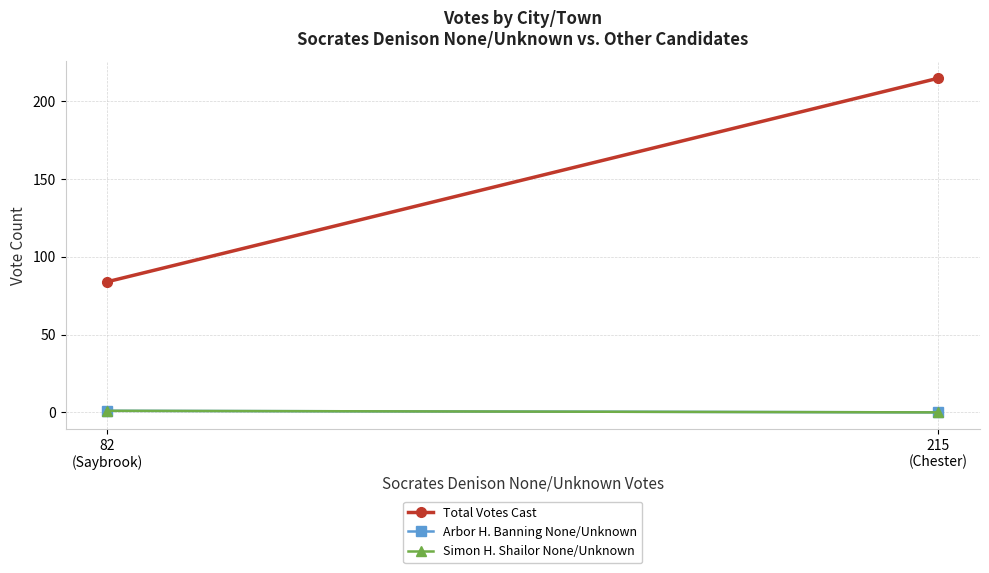

The value of Arbor H. Banning None/Unknown at 215
(Chester) is 0. True or false?

True